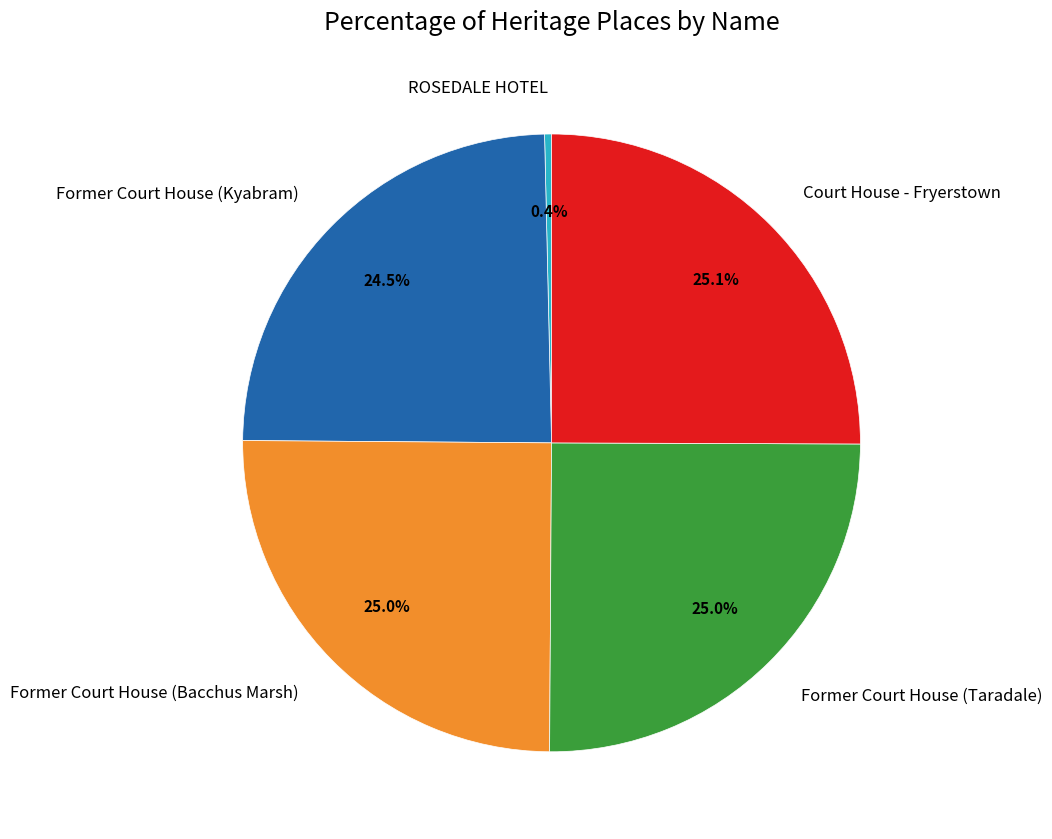

Which category has the smallest portion of the pie?

ROSEDALE HOTEL